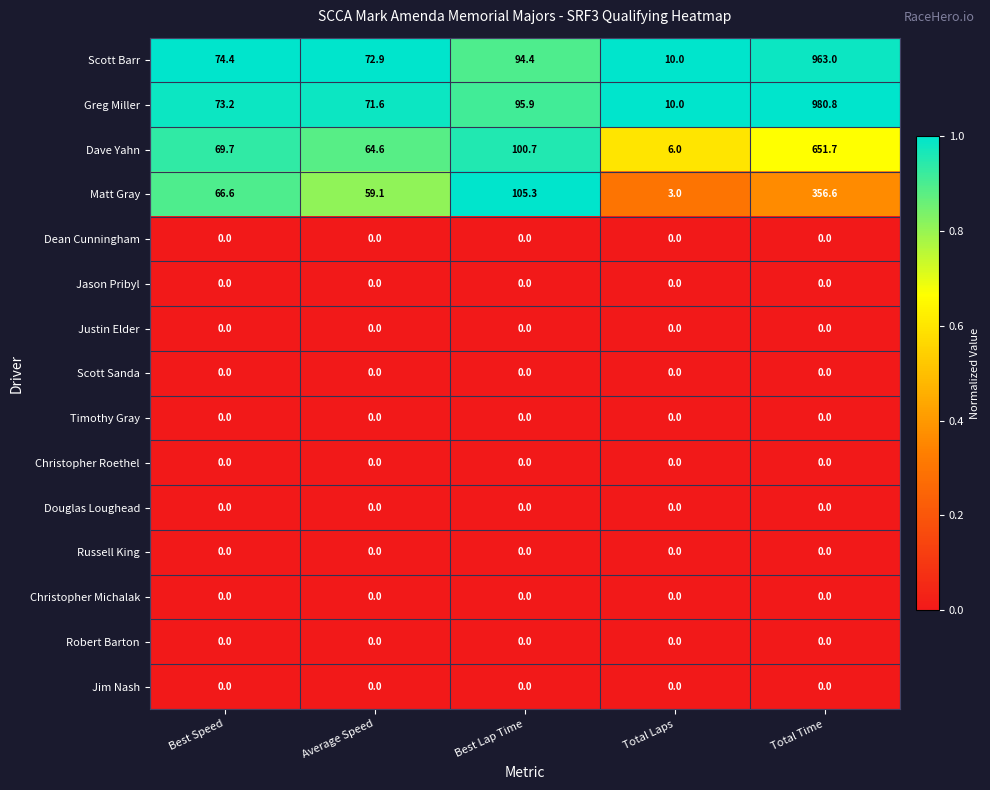

Where is Greg Miller nearest to the value 495?

Best Lap Time